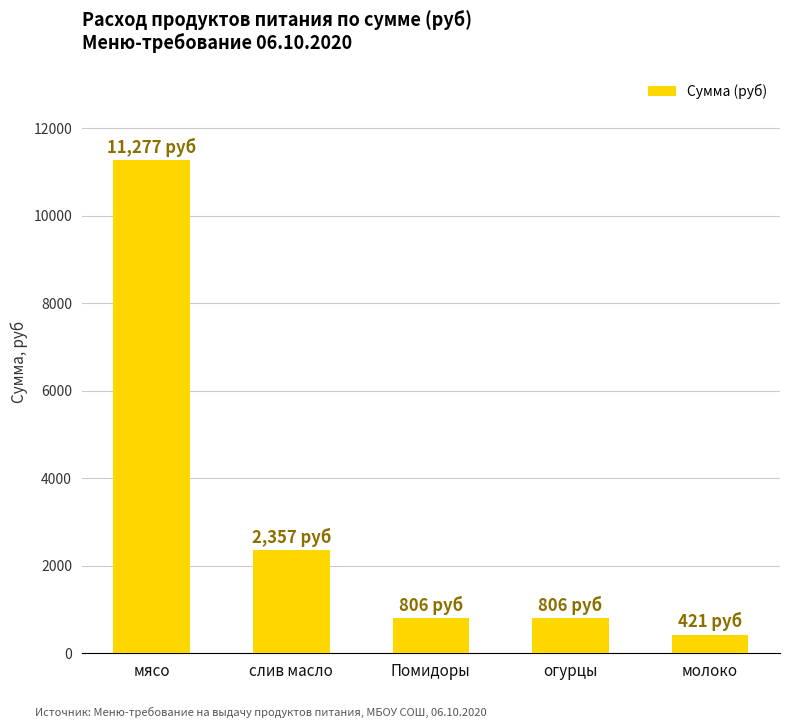

Are the bars grouped side by side (vs. stacked)?

No